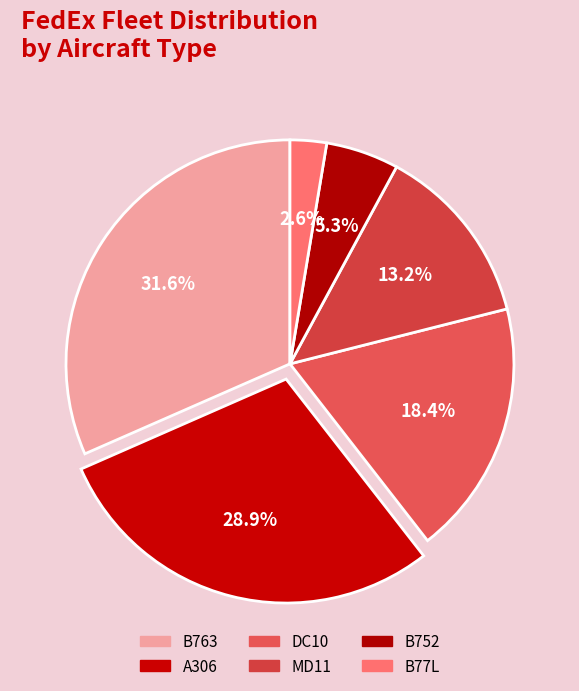

Do B752 and DC10 together represent more than half of the pie?

No